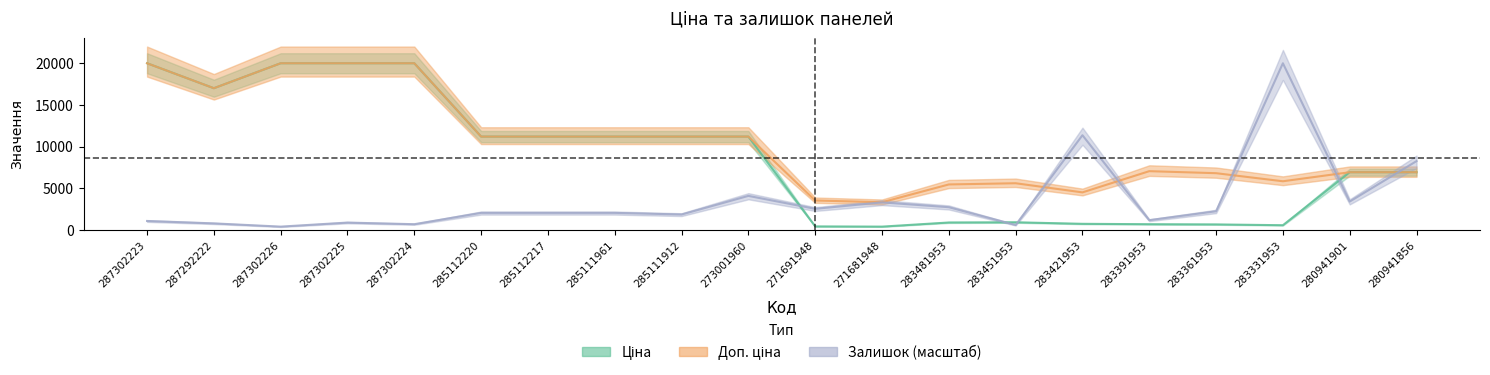

What position from the right is 280941856?

1